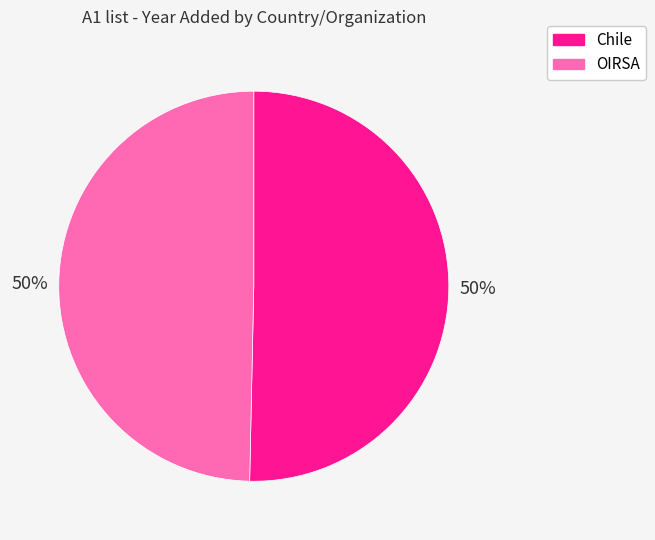

To the nearest percent, what percentage of the pie is Chile?

50%